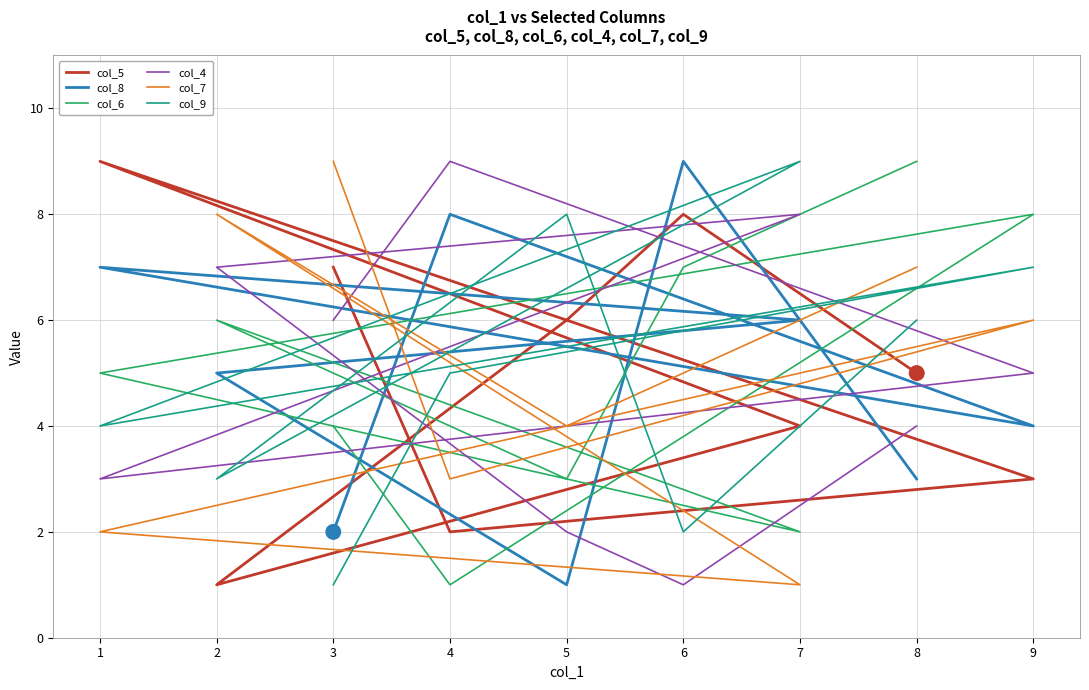

What are all the series names shown in the legend?

col_5, col_8, col_6, col_4, col_7, col_9